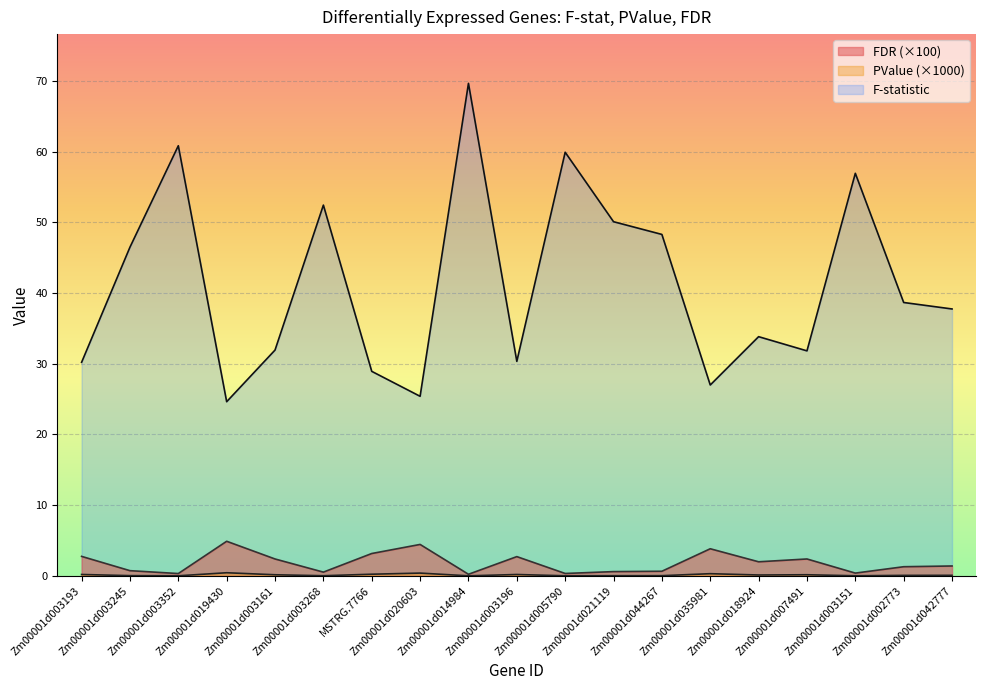

Which series has the widest spread of values?

F-statistic